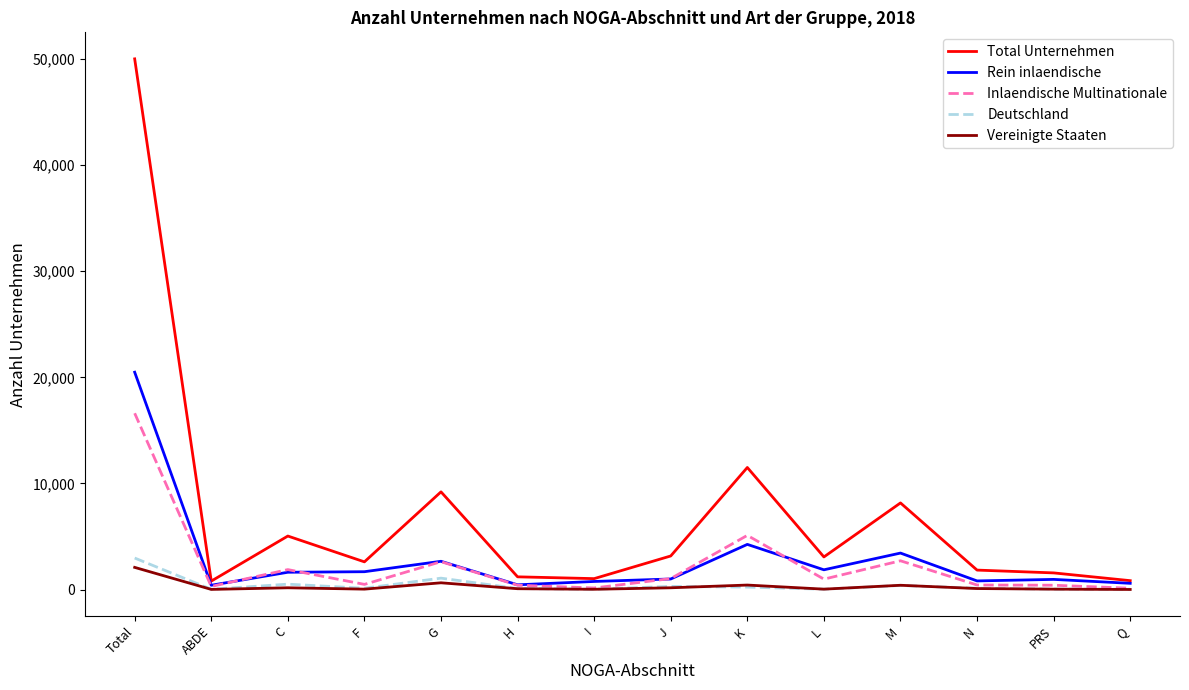

The value of Inlaendische Multinationale at M is 2710. True or false?

True